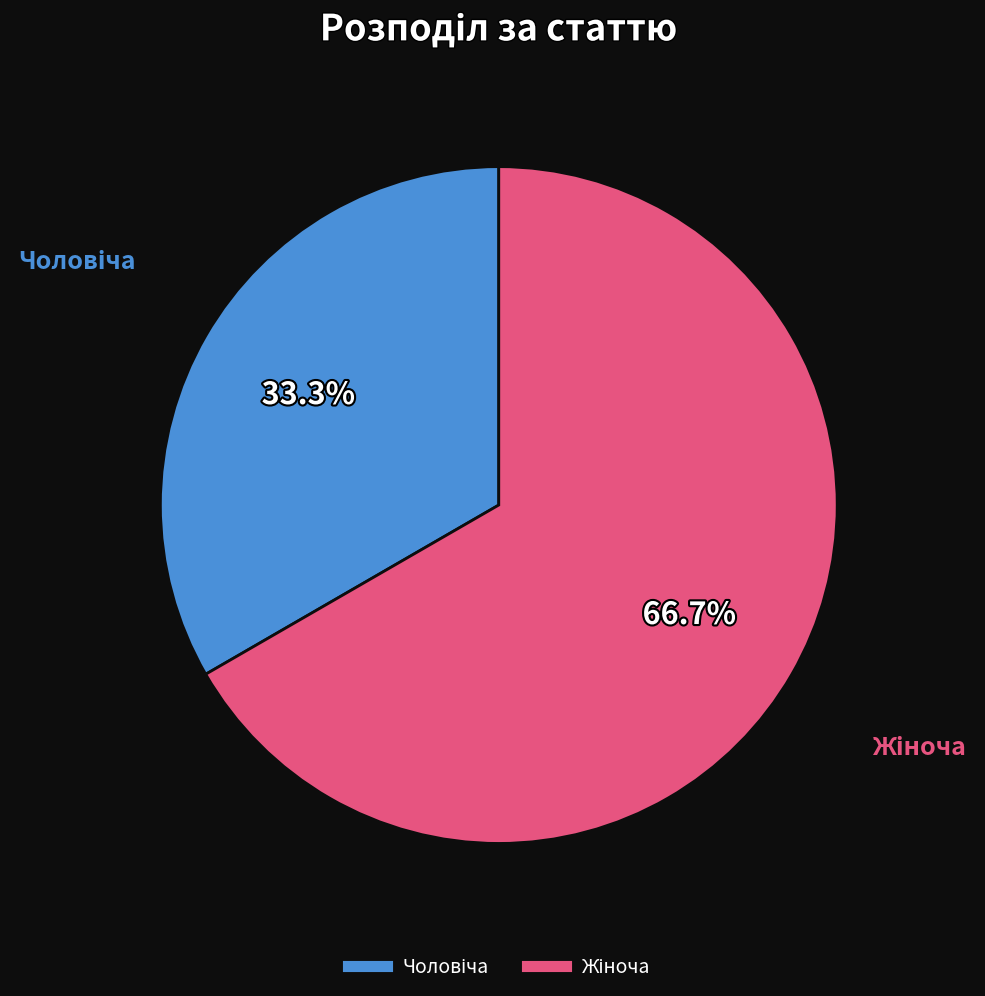

Is there any slice that represents more than half of the pie?

Yes